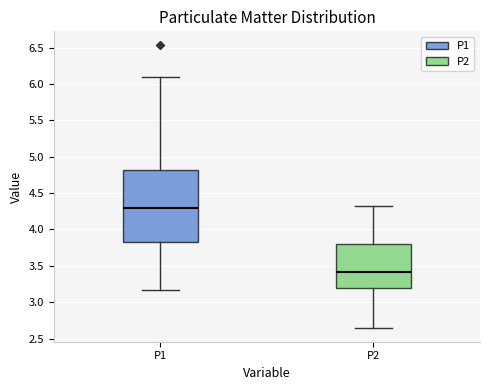

Comparing the boxes themselves (not the whiskers), which one is the tallest?

P1